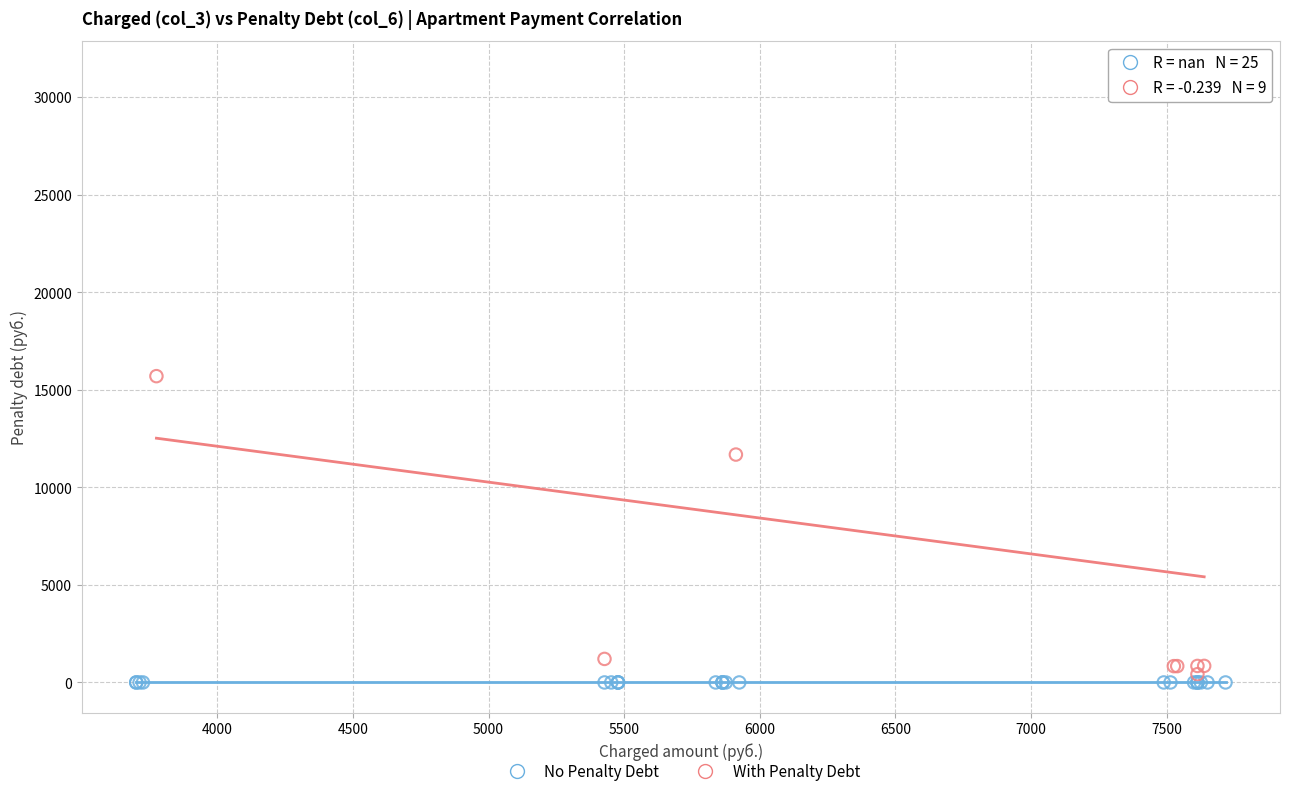

Which series reaches the maximum Y coordinate?

With Penalty Debt